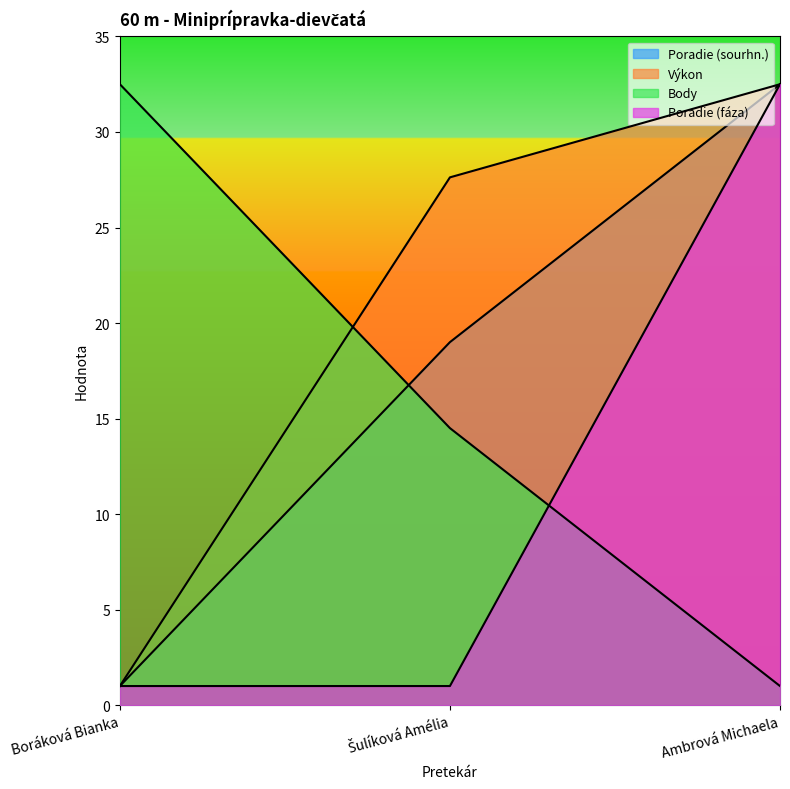

Reading right to left, extract all data points from this chart.

Poradie (sourhn.): Ambrová Michaela=32.5	Šulíková Amélia=19.0	Boráková Bianka=1.0
Výkon: Ambrová Michaela=32.5	Šulíková Amélia=27.6	Boráková Bianka=1.0
Body: Ambrová Michaela=1.0	Šulíková Amélia=14.5	Boráková Bianka=32.5
Poradie (fáza): Ambrová Michaela=32.5	Šulíková Amélia=1.0	Boráková Bianka=1.0